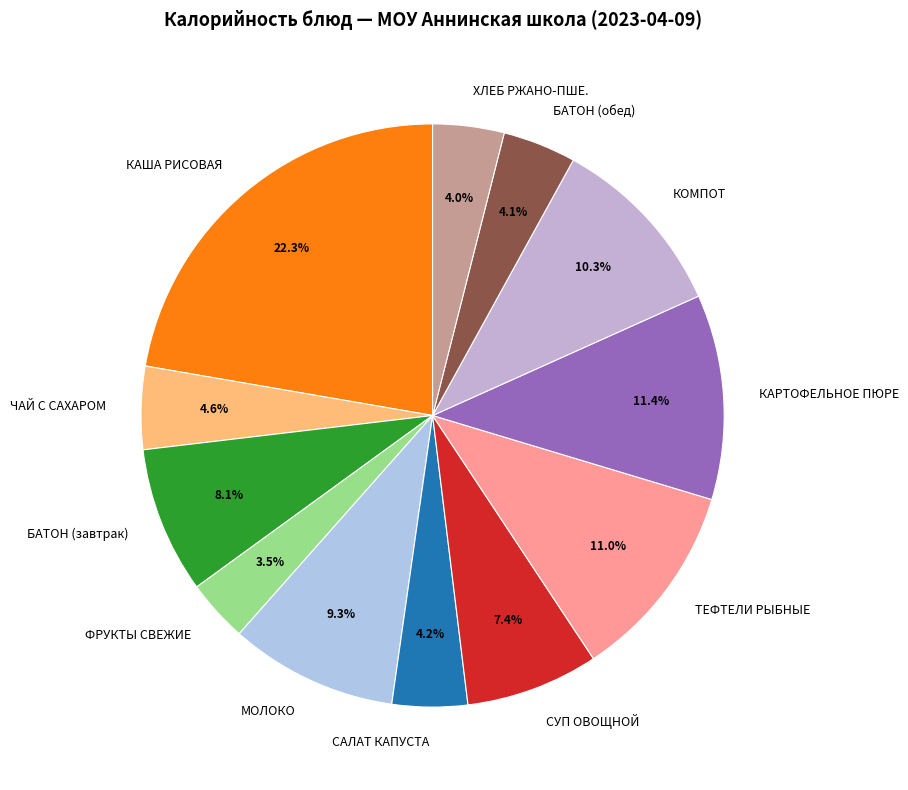

Do ЧАЙ С САХАРОМ and БАТОН (завтрак) together represent more than half of the pie?

No